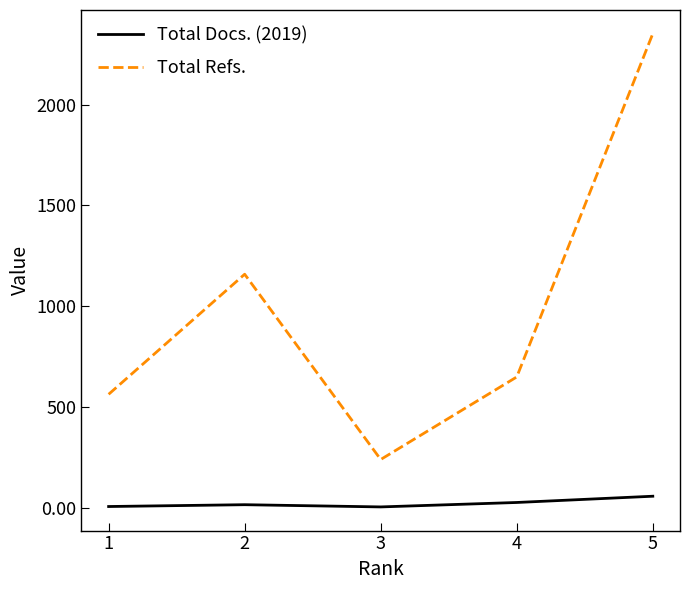

The value of Total Refs. at 1 is 564. True or false?

True